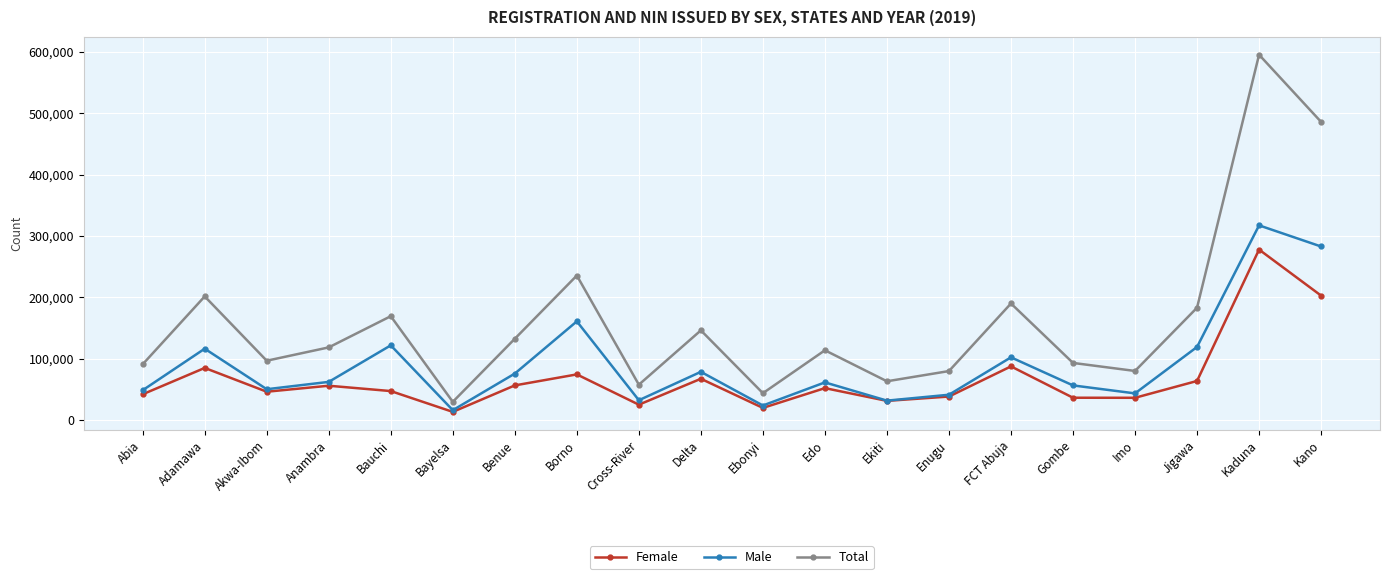

What is the difference between the second highest and second lowest values in the Total series?

441871